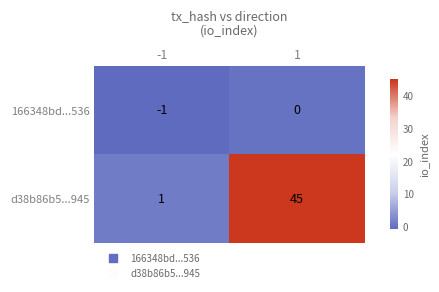

Which series has the largest total across all categories?

d38b86b5...945